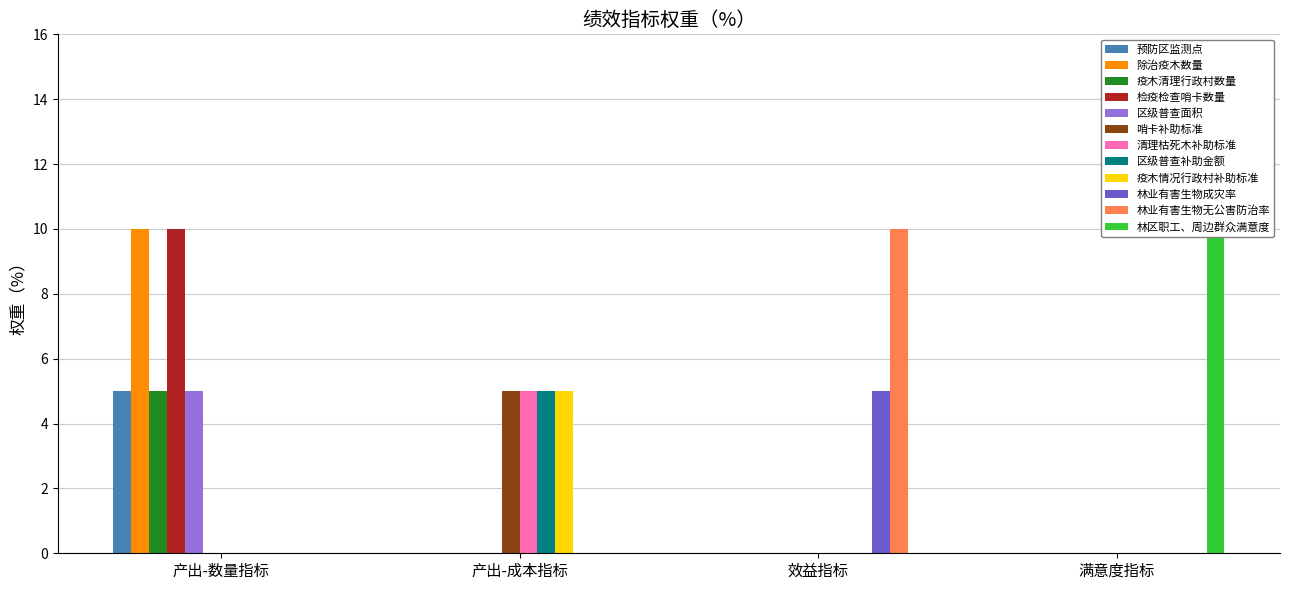

Are the bars horizontal?

No